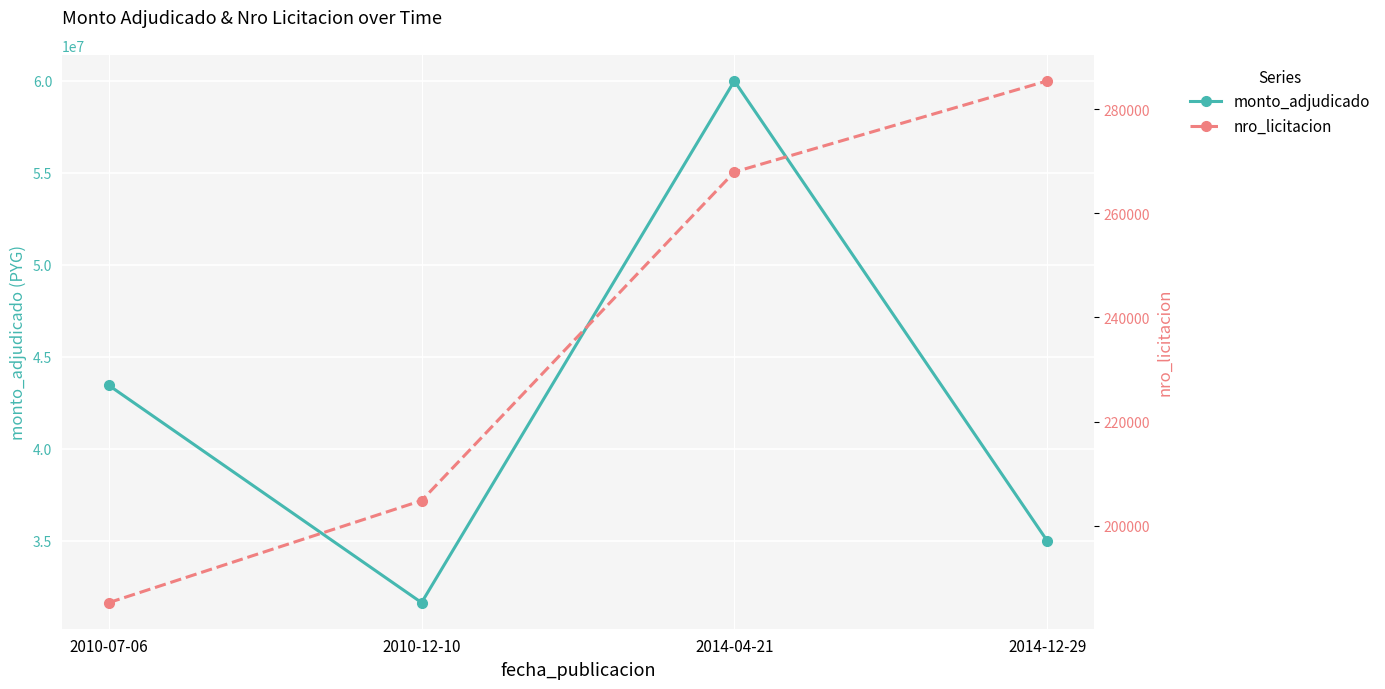

Reading right to left, list all the values displayed in this chart.

monto_adjudicado: 35000000	60000000	31635000	43450000
nro_licitacion: 285444	267947	204810	185204